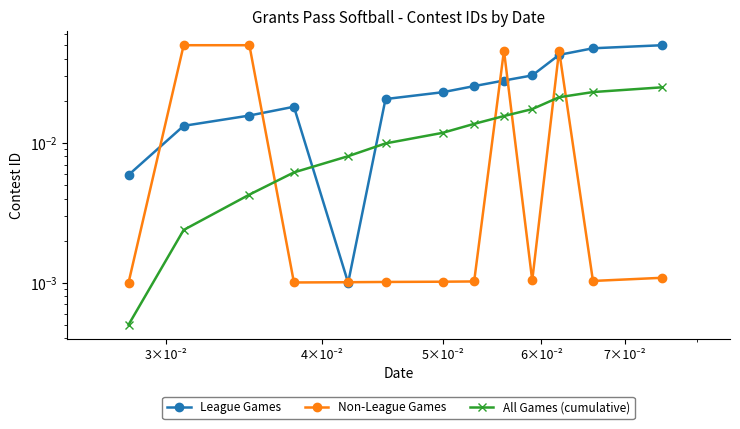

Is the value of Non-League Games at 7×10⁻² greater than the value of League Games at 5?

No